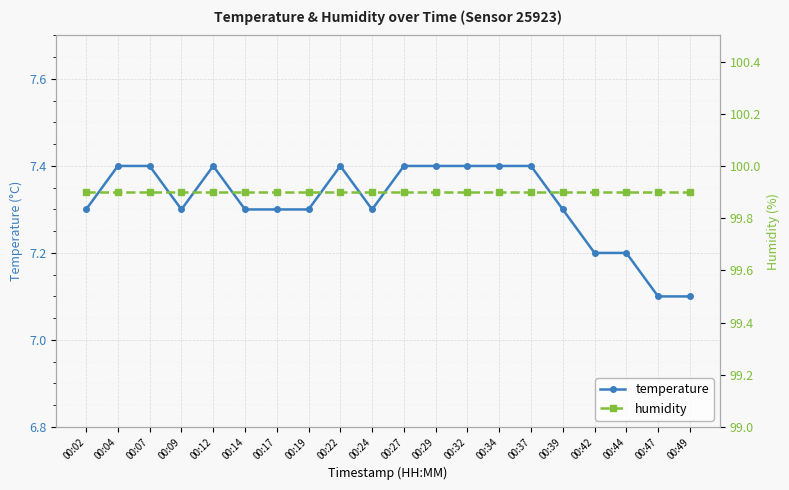

True or false: temperature and humidity cross at least once.

False